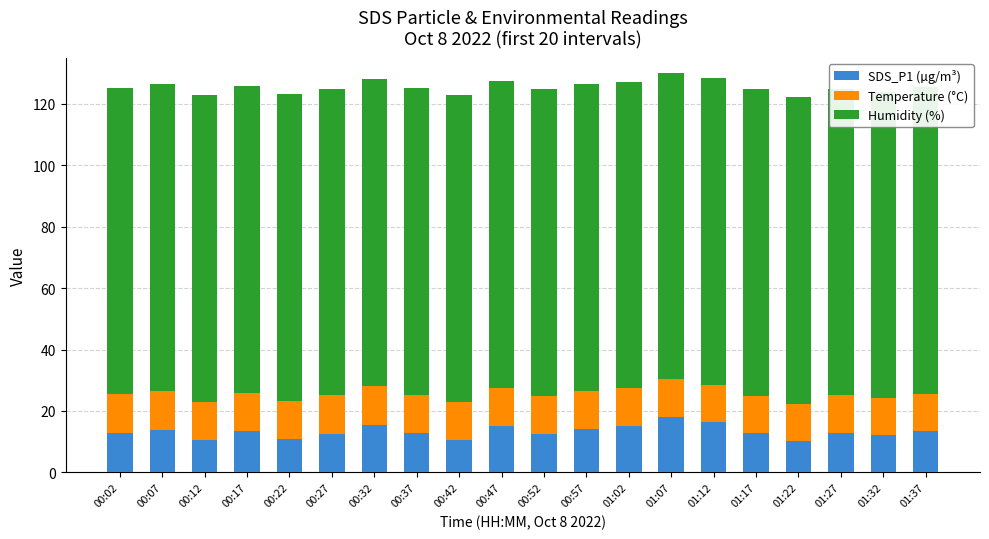

Which series has the largest range (max minus min)?

SDS_P1 (µg/m³)